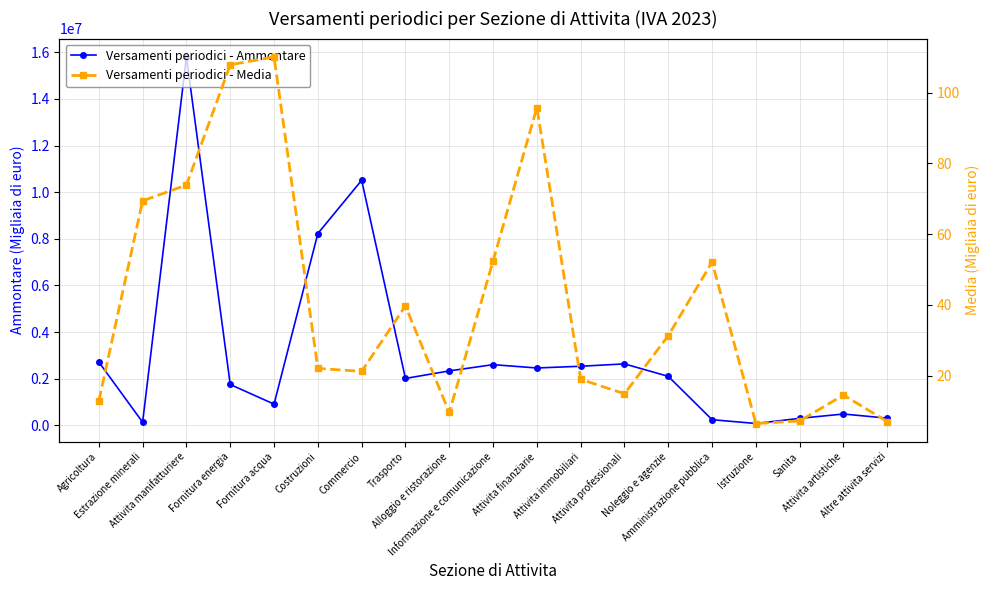

How many lines are shown in the chart?

2